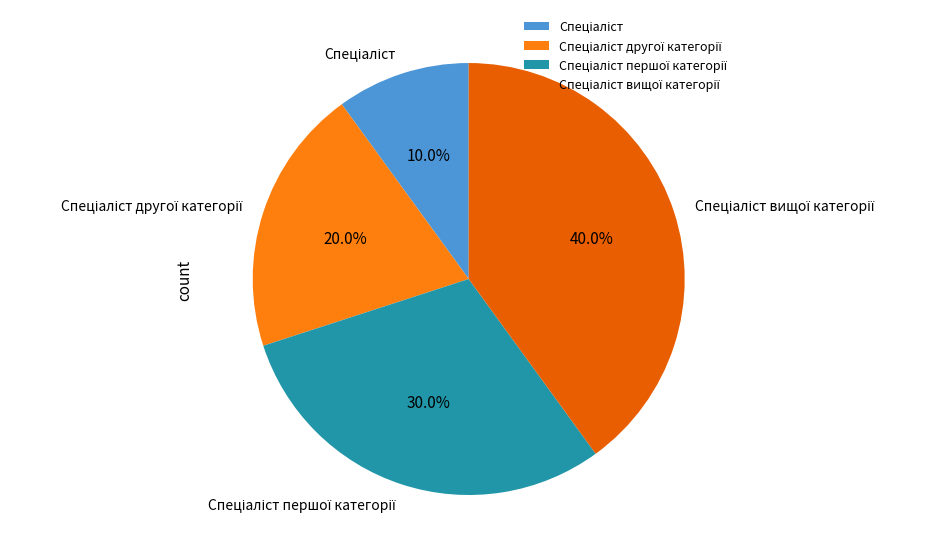

Does any single category account for the majority?

No